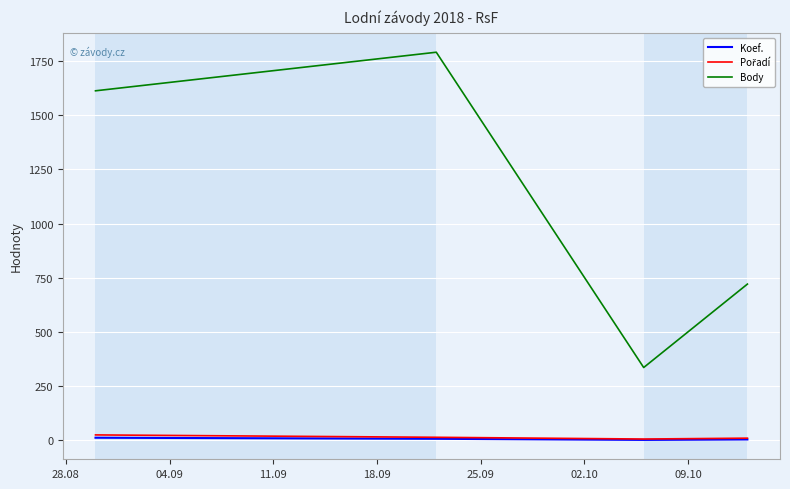

True or false: Koef. and Body intersect in this chart.

False